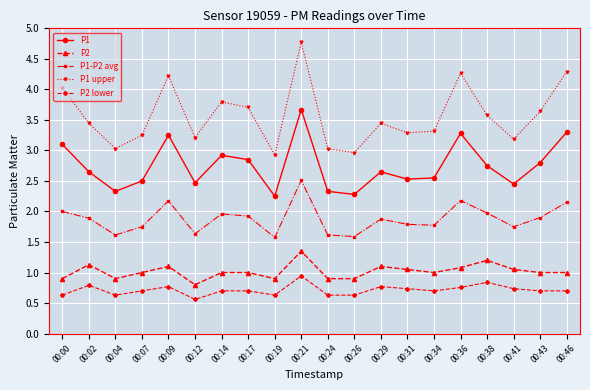

Is it true that P2 lower equals 0.3 at 00:04?

False